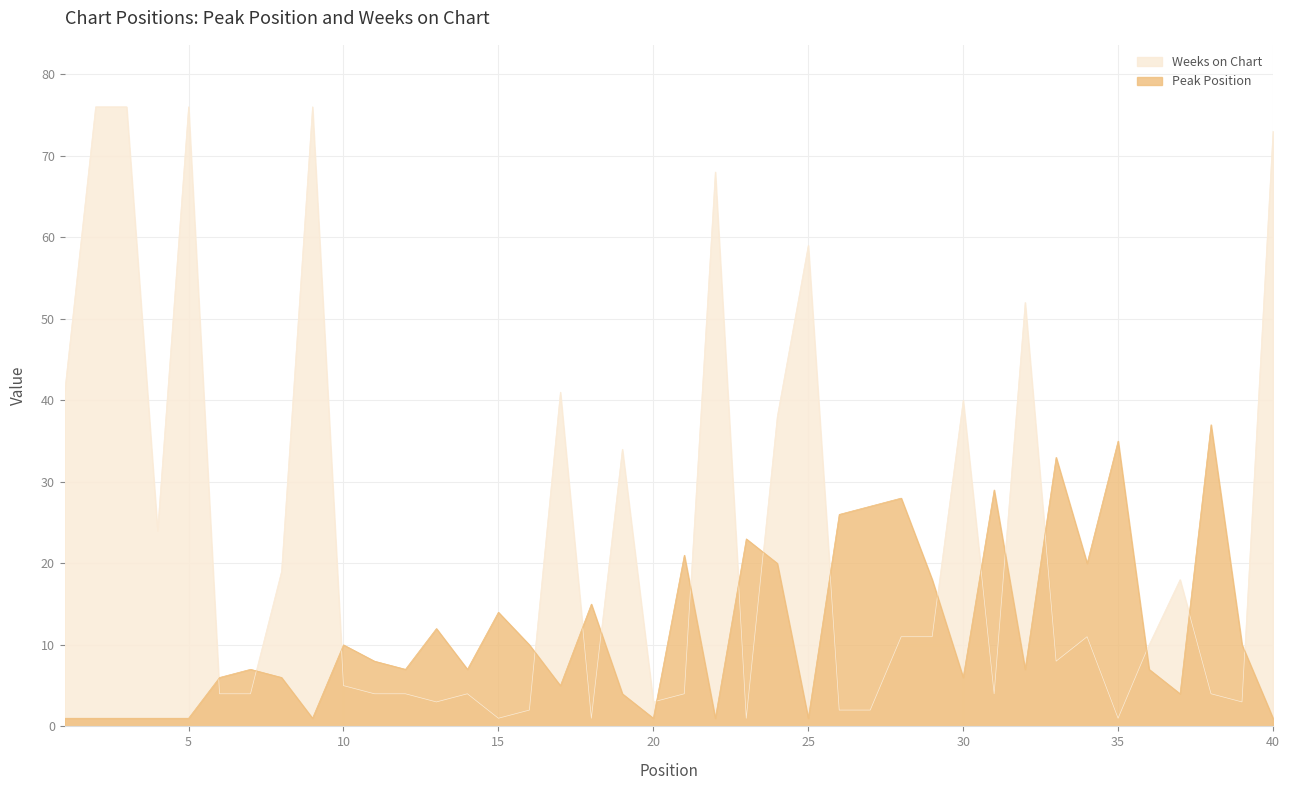

Does the chart display data point markers on the line(s)?

No